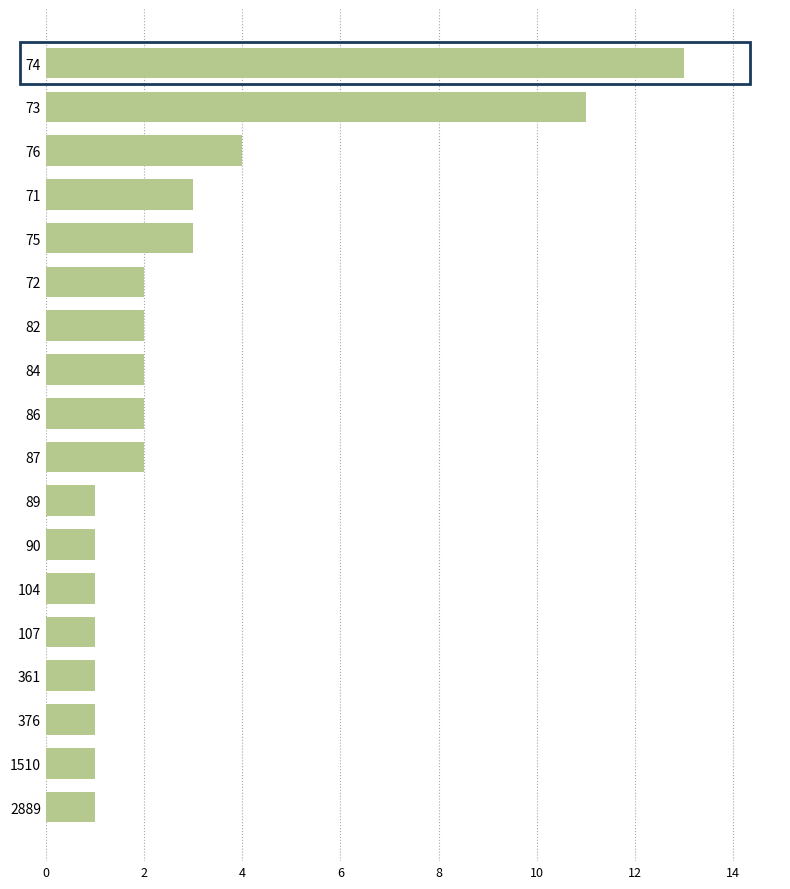

The value at 74 is 8. True or false?

False